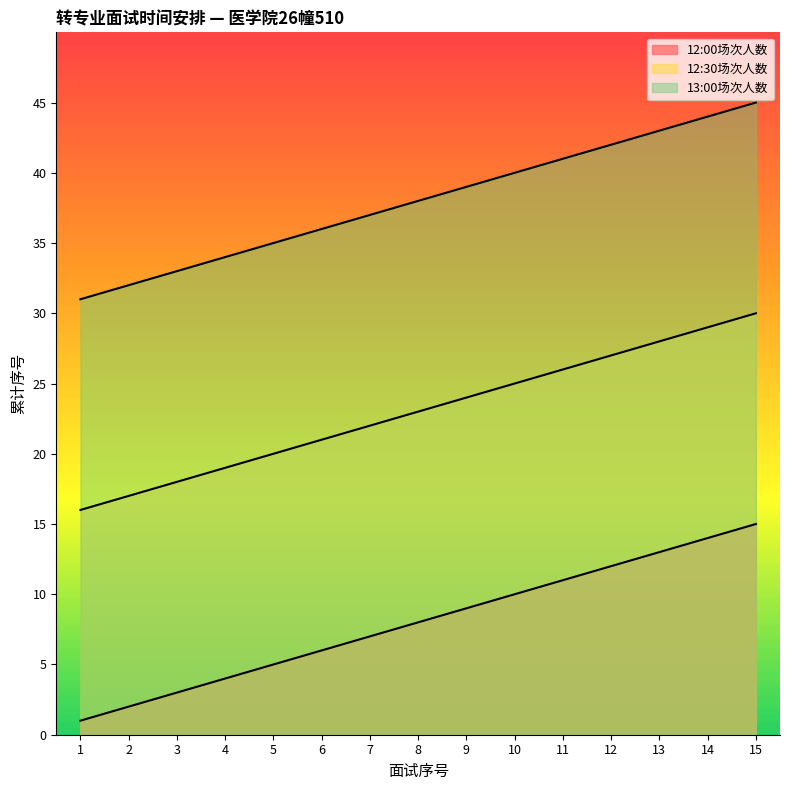

What is the value of the 12:30场次人数 point at the 8th from the left?

23.0